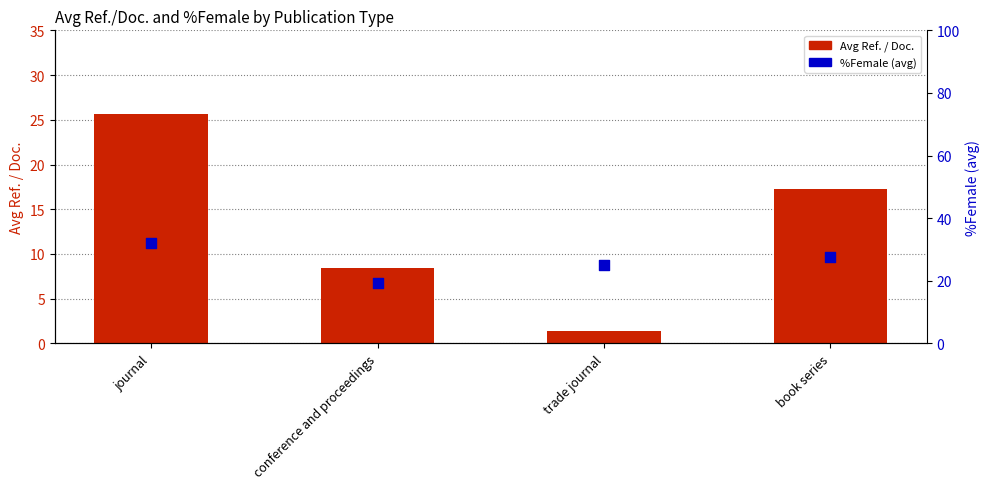

At how many categories does at least one series exceed 6?

4